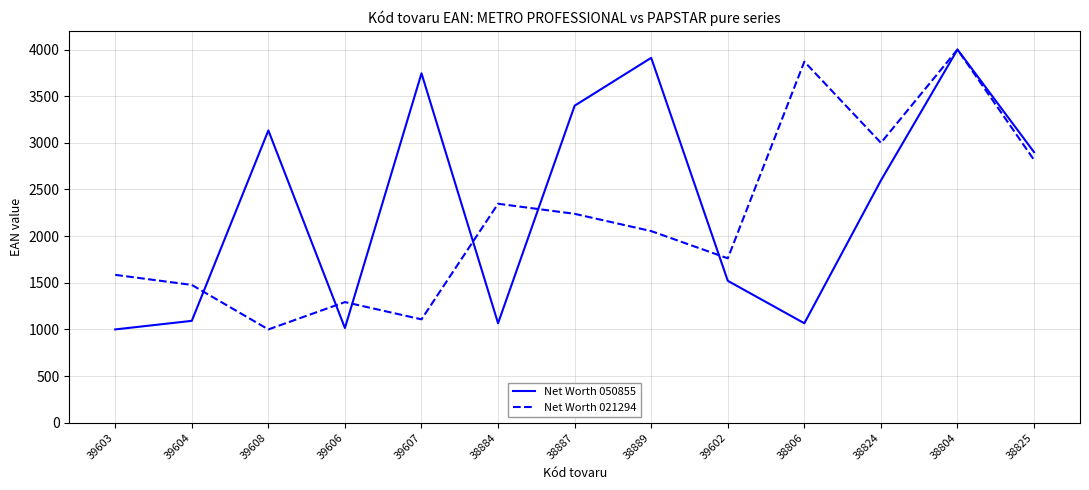

What is the spread (max minus min) of values at 38825?

84